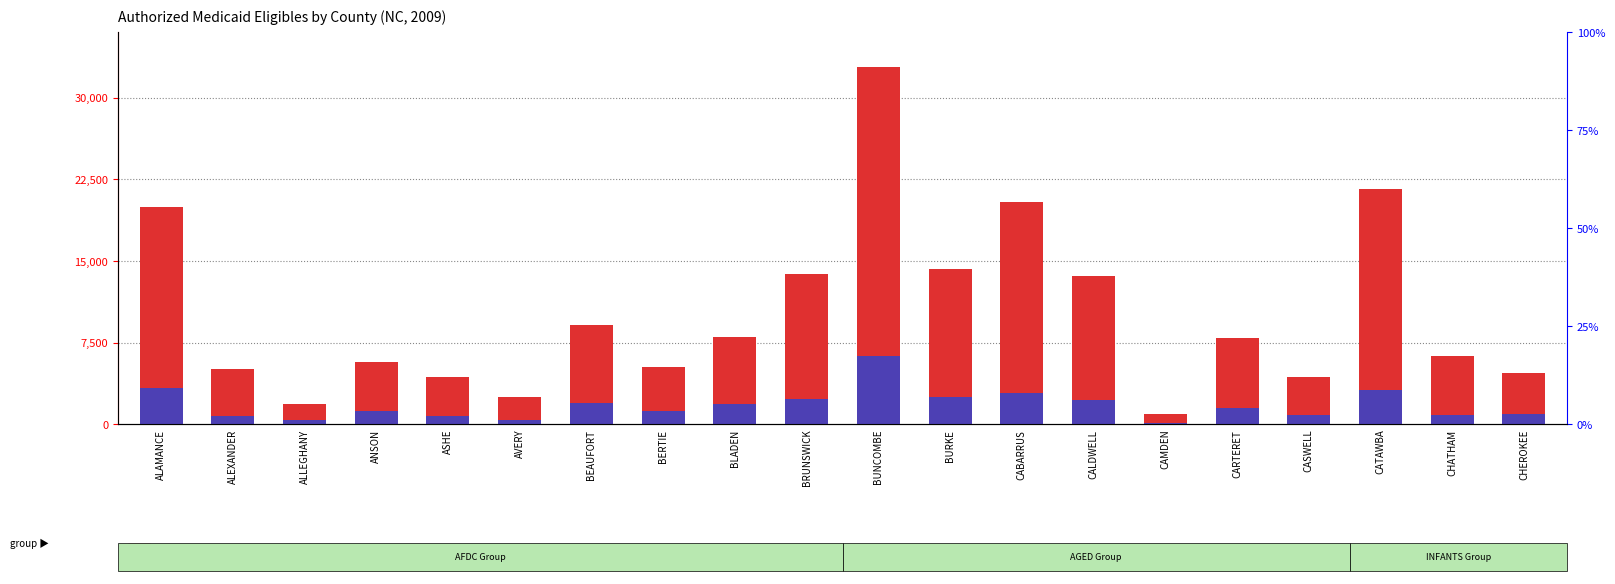

Reading left to right, transcribe all the data shown in this chart.

TOTAL ELIGIBLES: 19933	5047	1872	5723	4316	2534	9088	5234	8049	13764	32792	14263	20414	13605	913	7892	4334	21611	6301	4735
DISABLED: 3304	728	355	1197	796	413	1970	1237	1830	2353	6240	2499	2853	2216	141	1481	819	3156	819	950